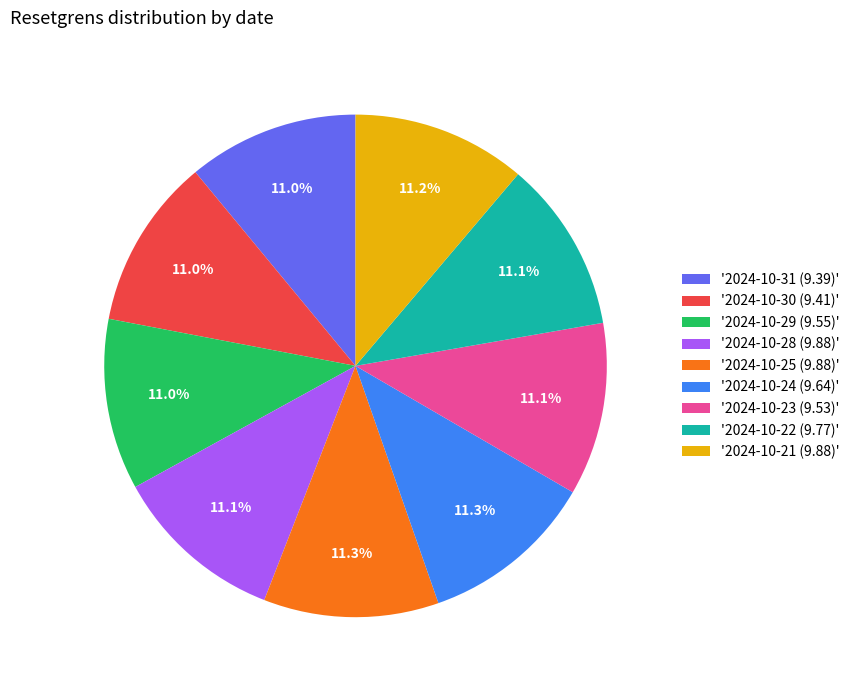

Count the number of slices in the pie.

9